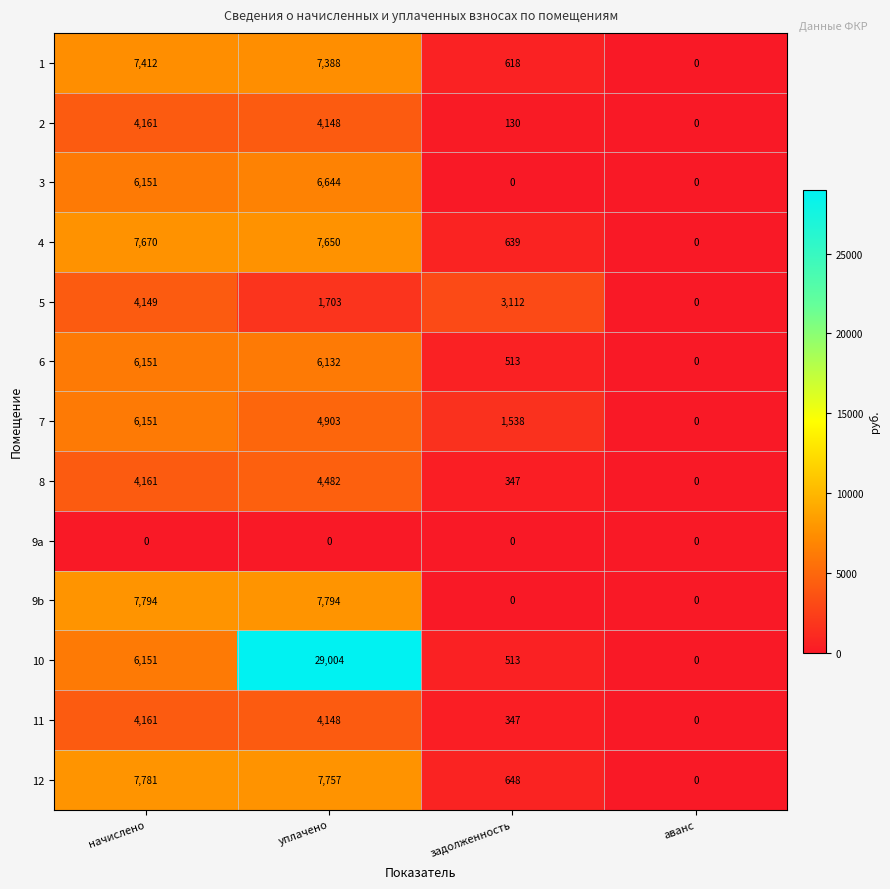

What is the difference between the maximum and minimum values in the 12 series?

7781